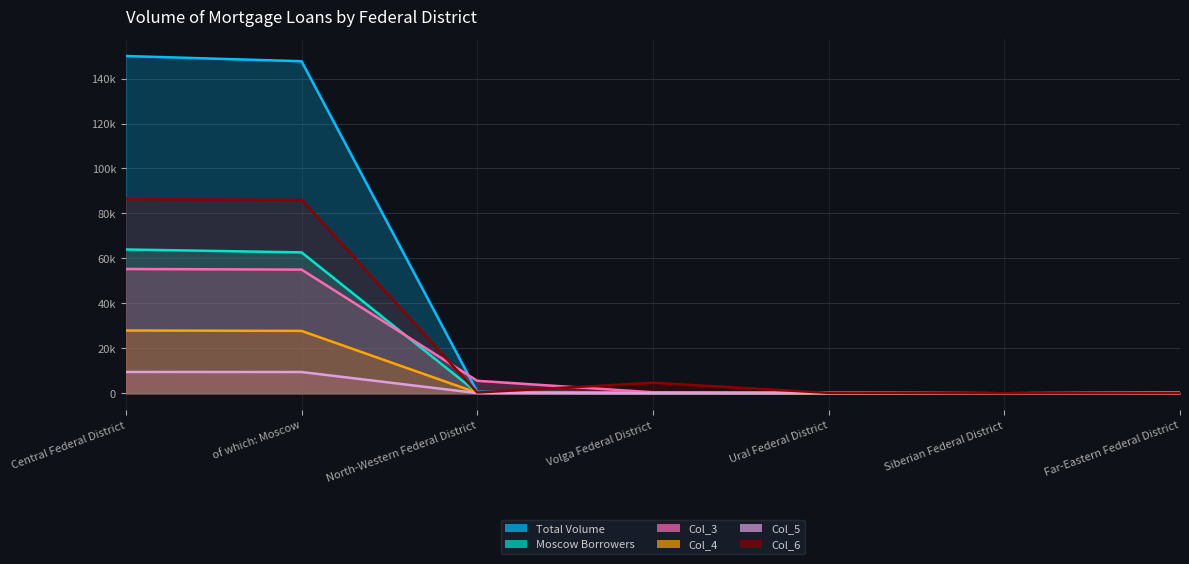

True or false: Col_5 has a value of 69 at North-Western Federal District.

True